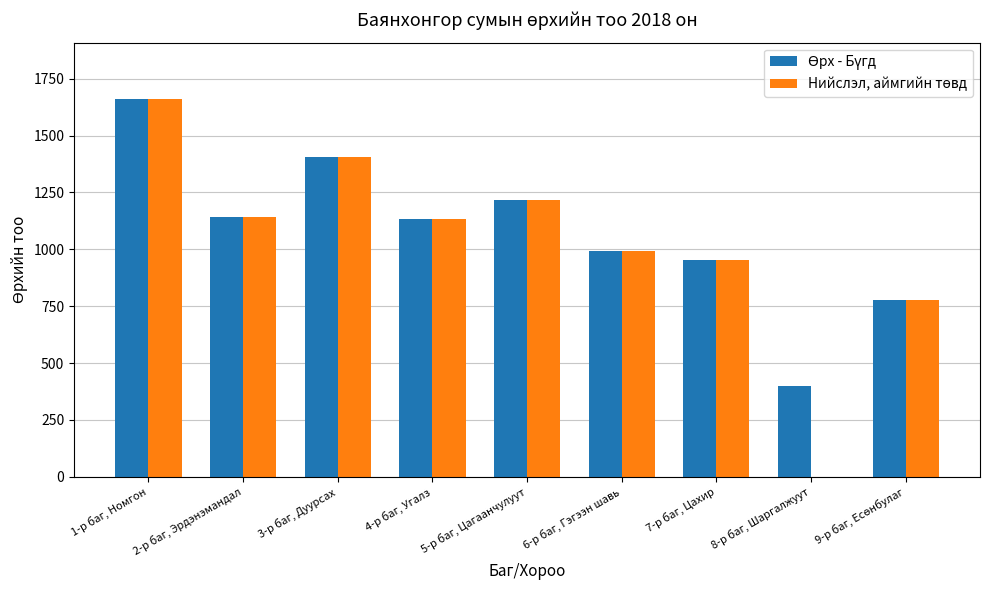

What is the maximum value shown in the chart?

1660